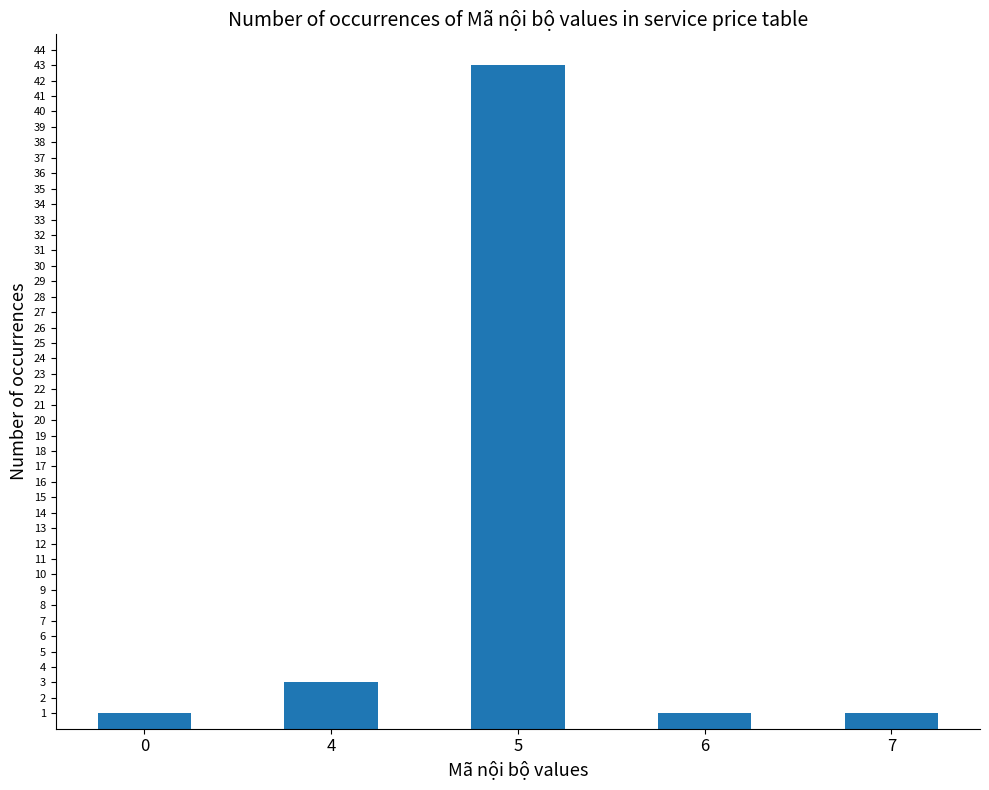

The chart shows a value of 1 at 6. True or false?

True